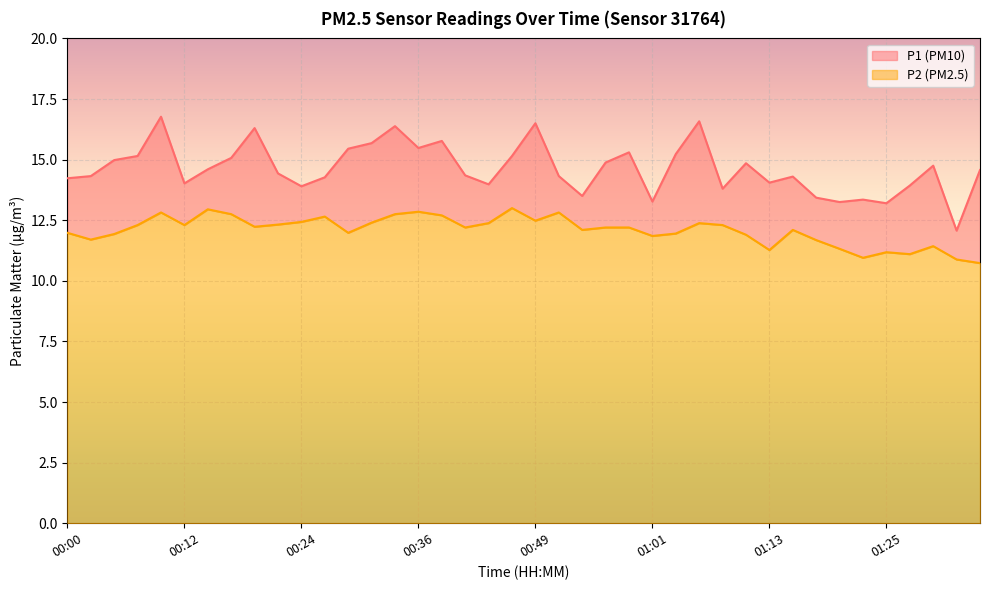

How many series are shown in this chart?

2